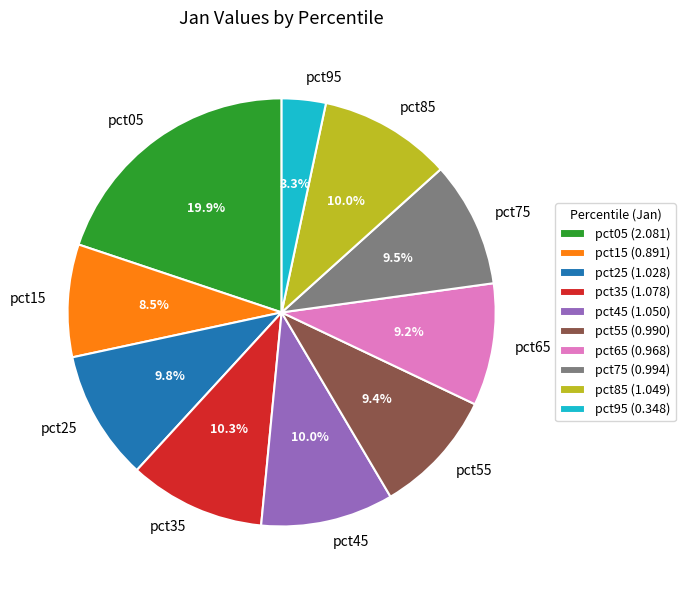

What is the smallest slice in the pie chart?

pct95